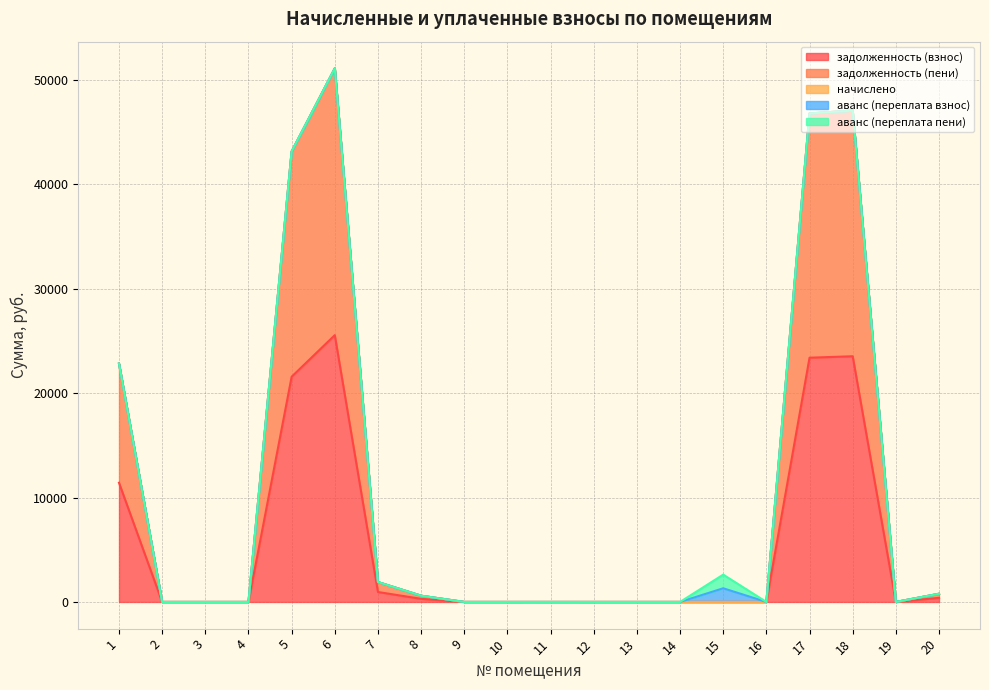

In задолженность (взнос), how many points are lower than both neighbors (excluding endpoints)?

1